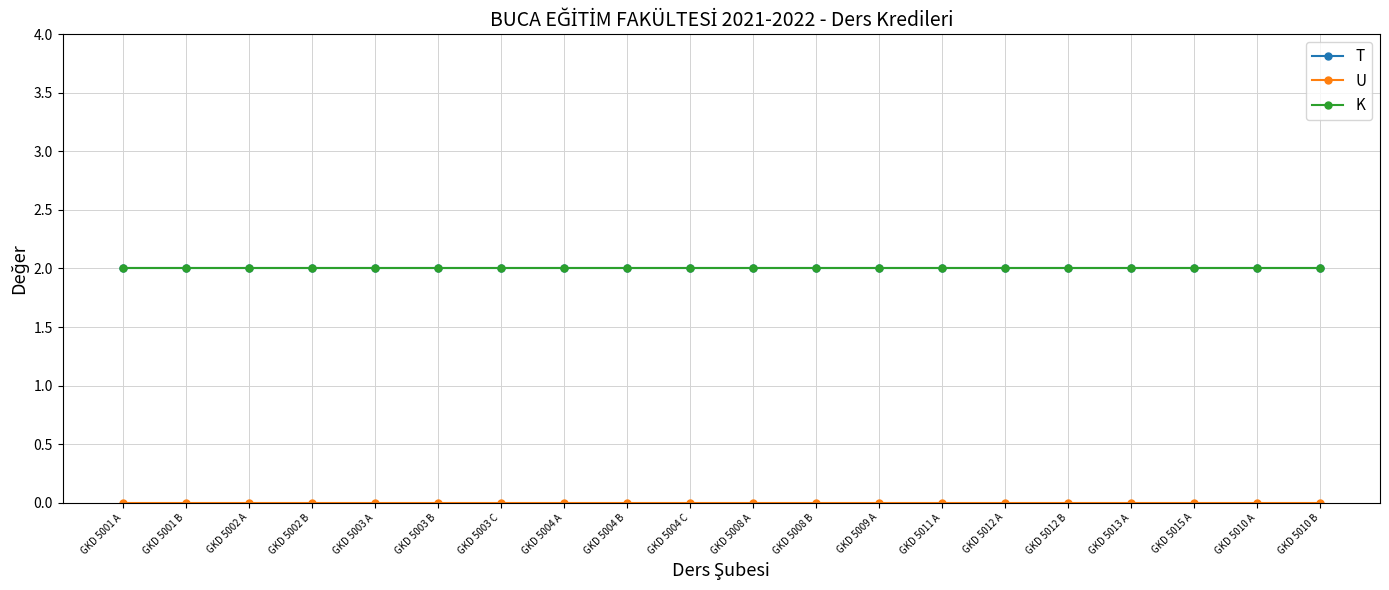

How many lines are shown in the chart?

3